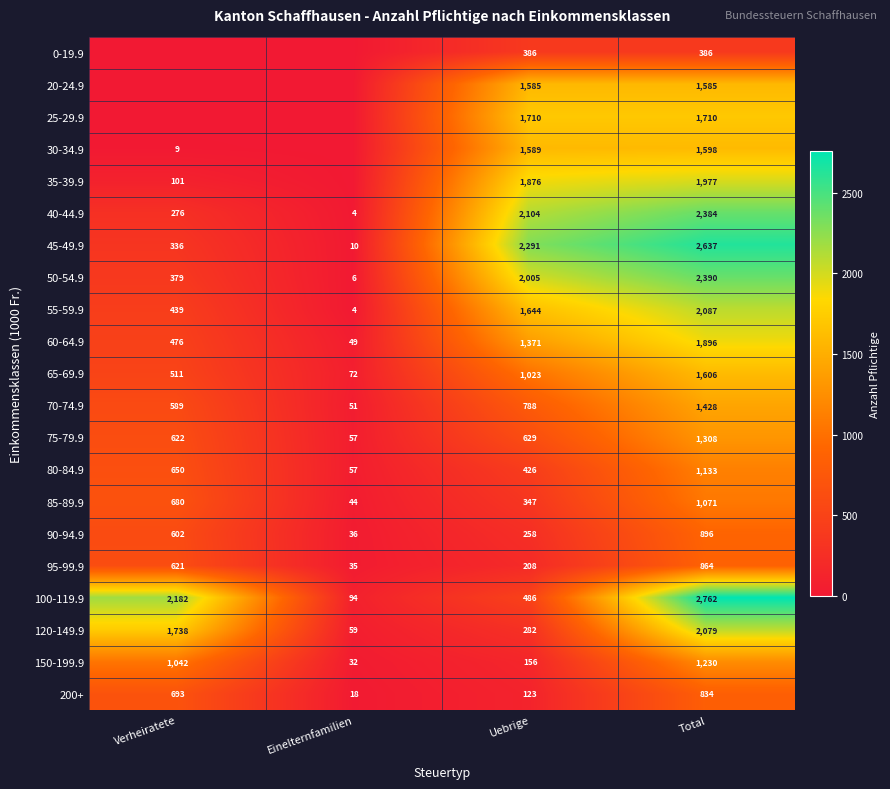

How many values in the 50-54.9 series are below 2005?

2